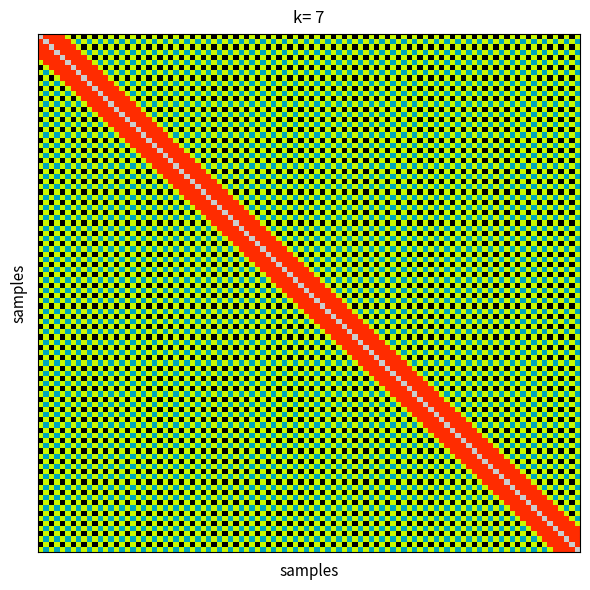

At how many categories does at least one series exceed 0?

2